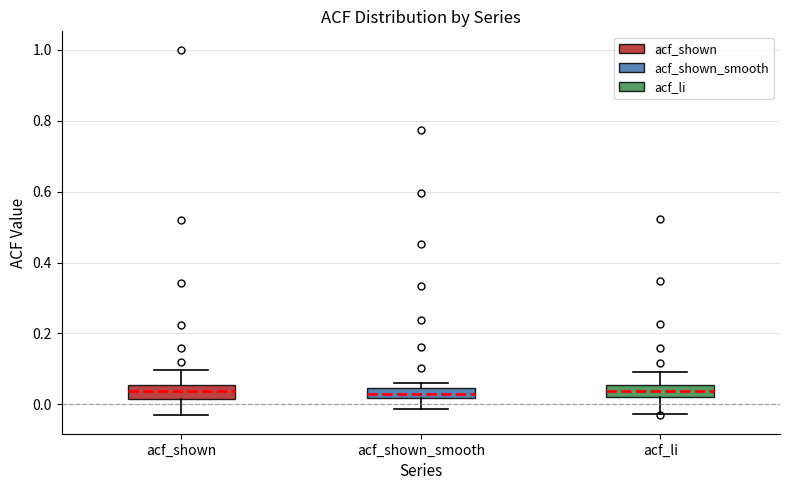

Where is the upper edge of the box for acf_li on the y-axis? The values are not printed on the chart, so give them approximately, as read against the axis.

0.06